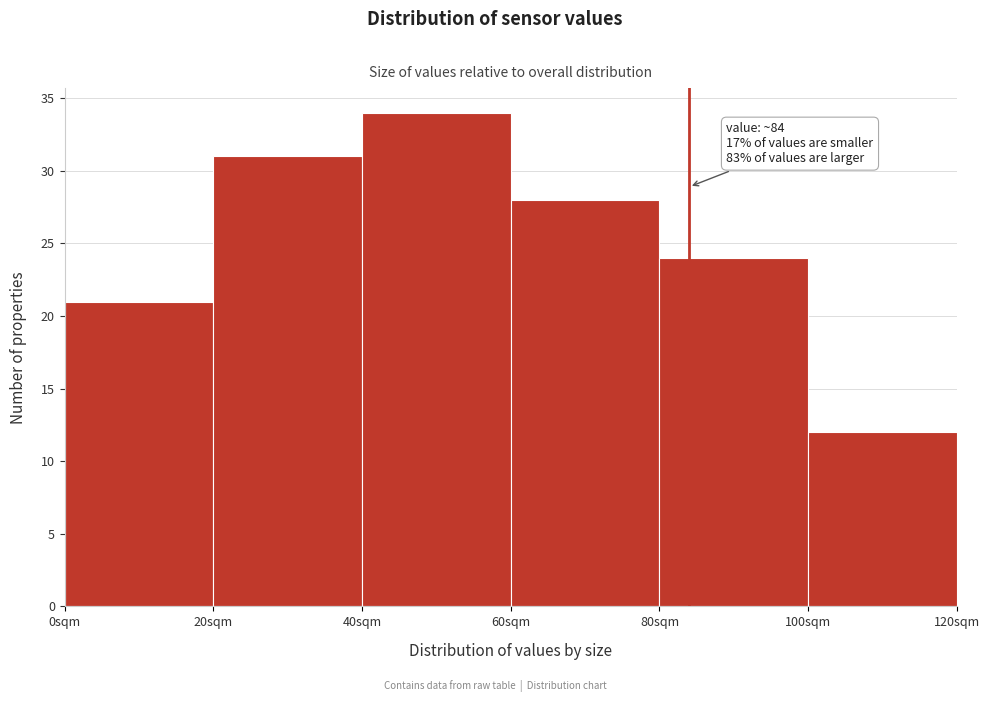

Which range on the x-axis has the tallest bar?

40 to 60